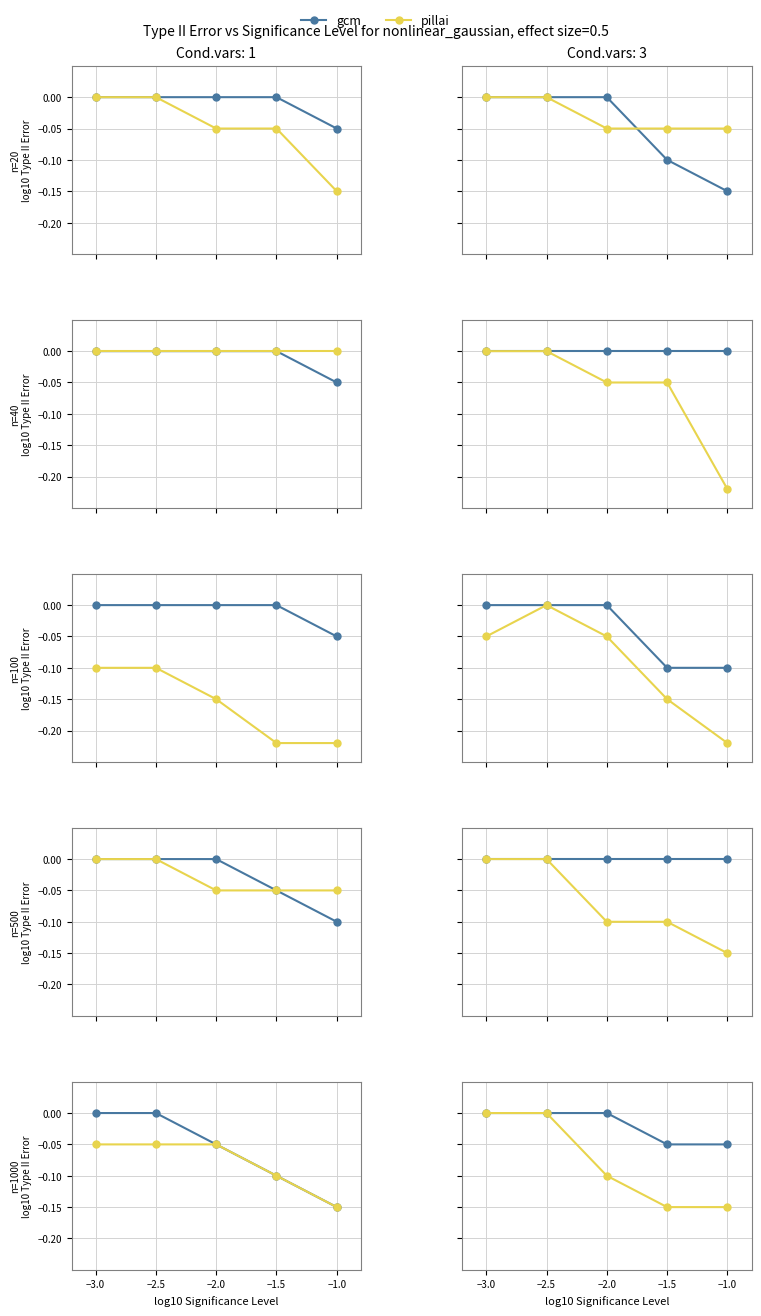

Which has a higher value, −1.0 or −3.0?

−3.0